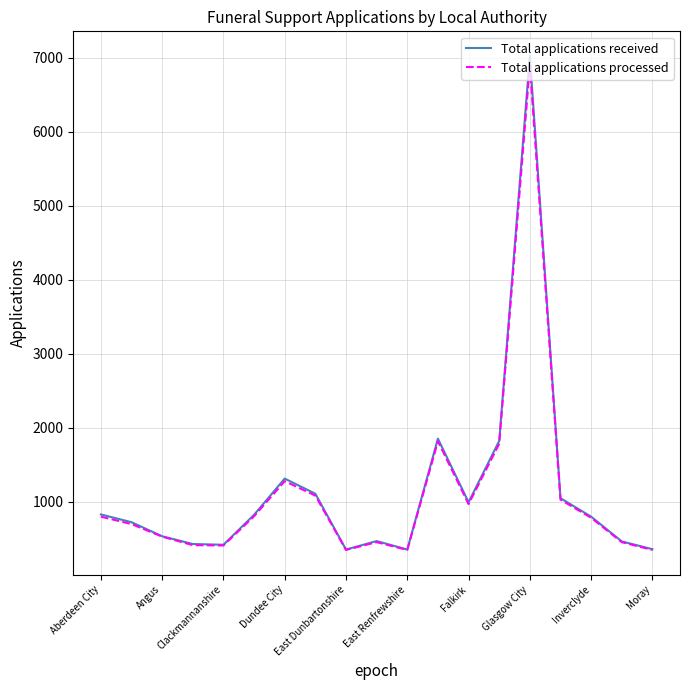

What is the smallest value displayed?

345